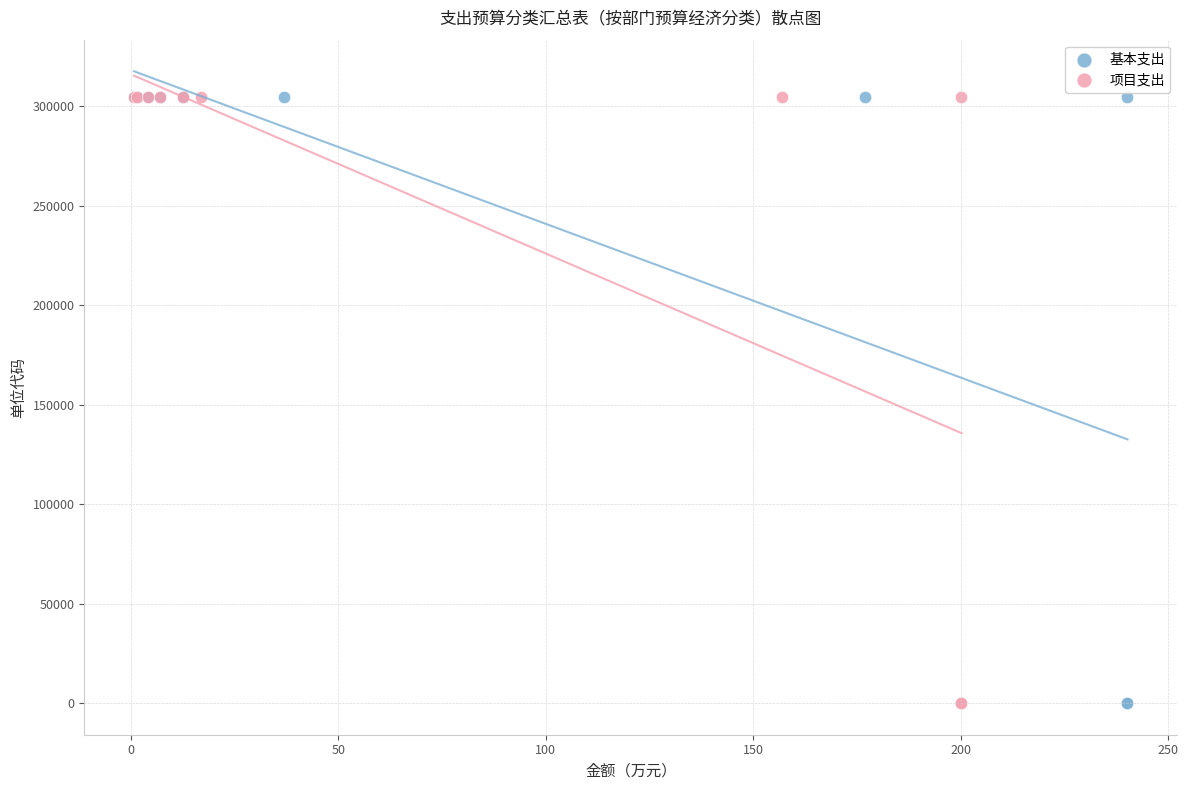

What are all the series names shown in the legend?

基本支出, 项目支出